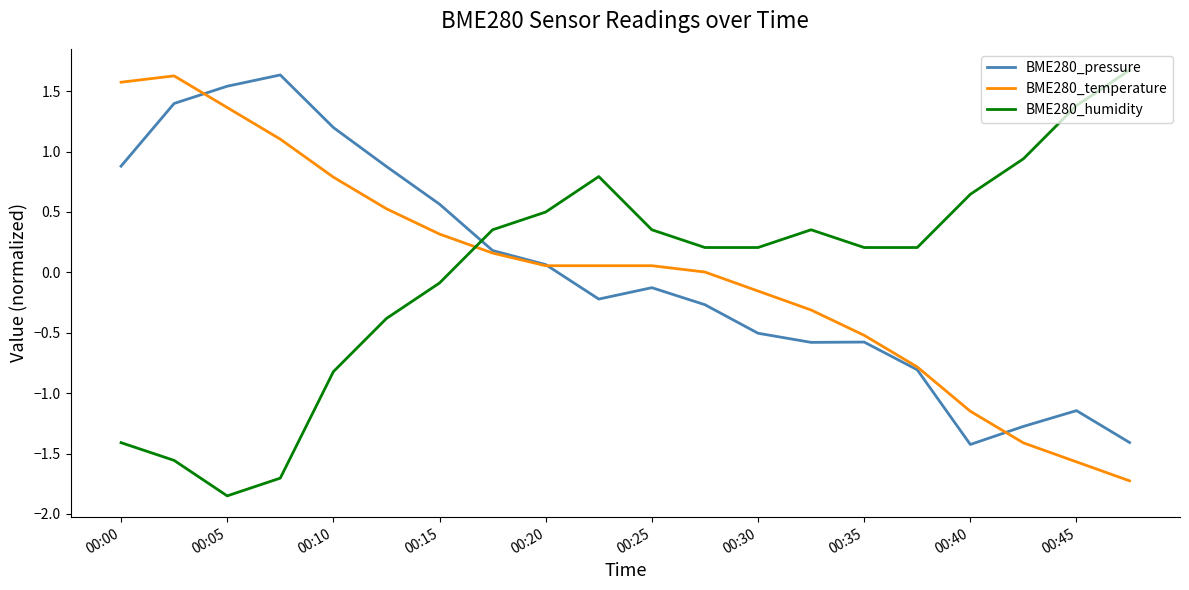

Does the chart have visible grid lines?

No